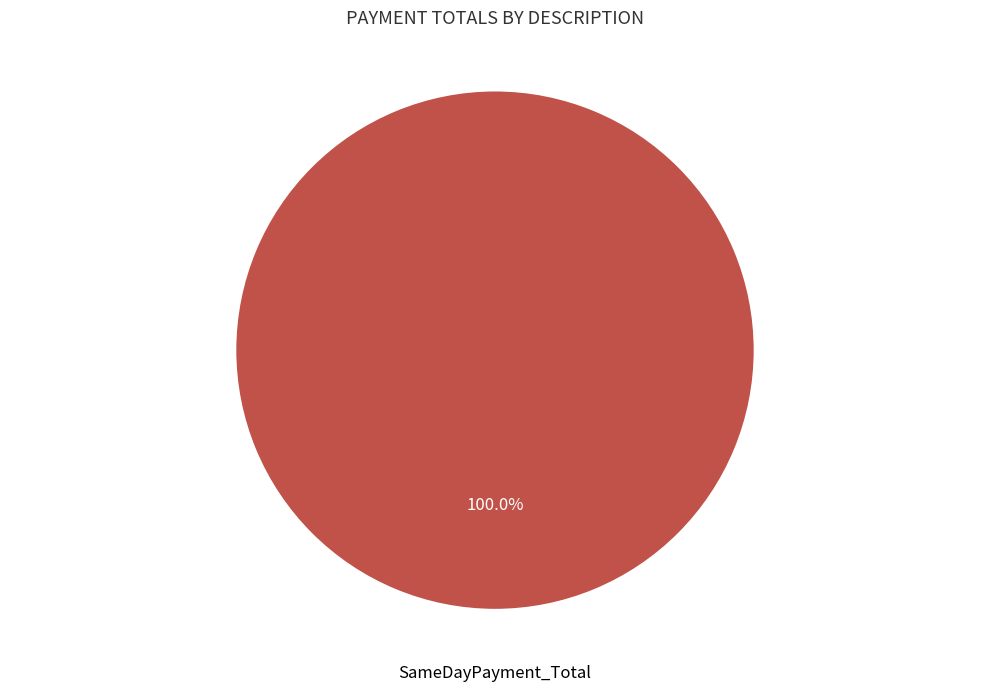

Does any single category account for the majority?

Yes